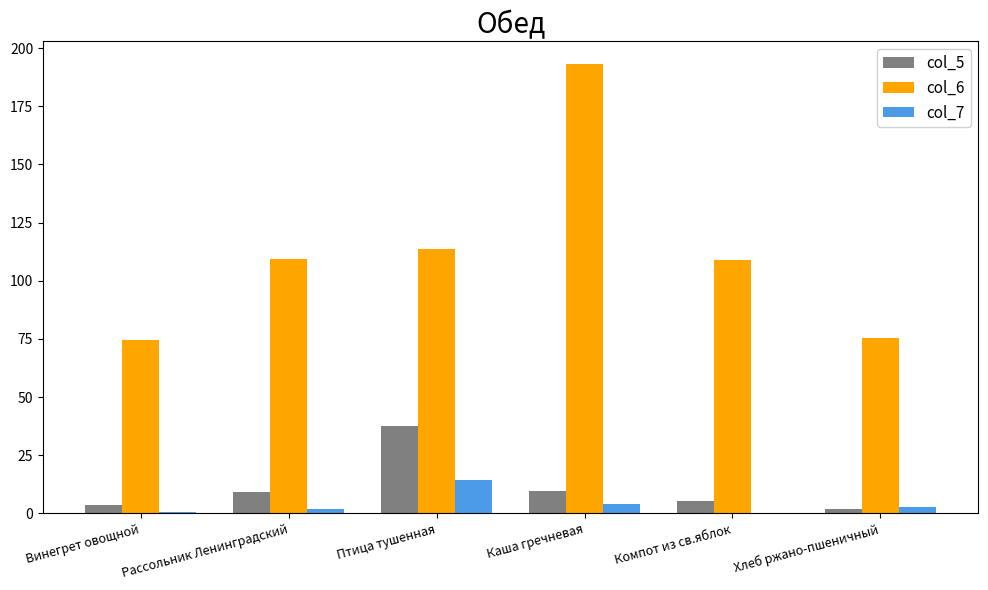

What are all the series names shown in the legend?

col_5, col_6, col_7